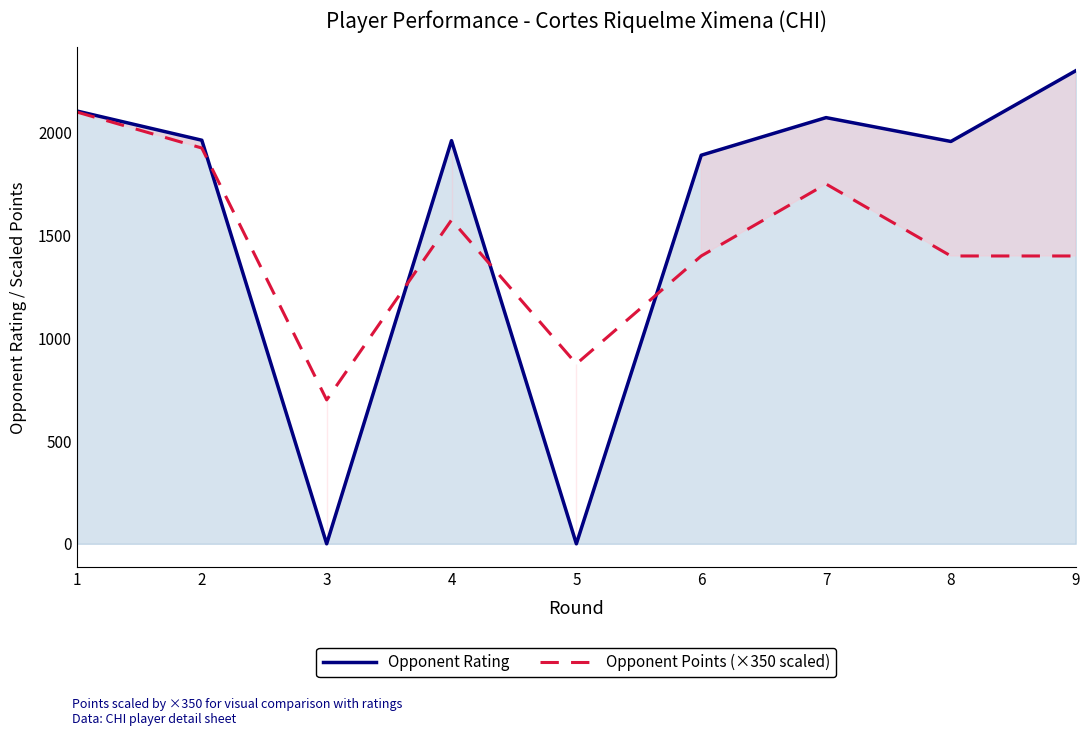

True or false: Opponent Points (×350 scaled) and Opponent Rating cross at least once.

True